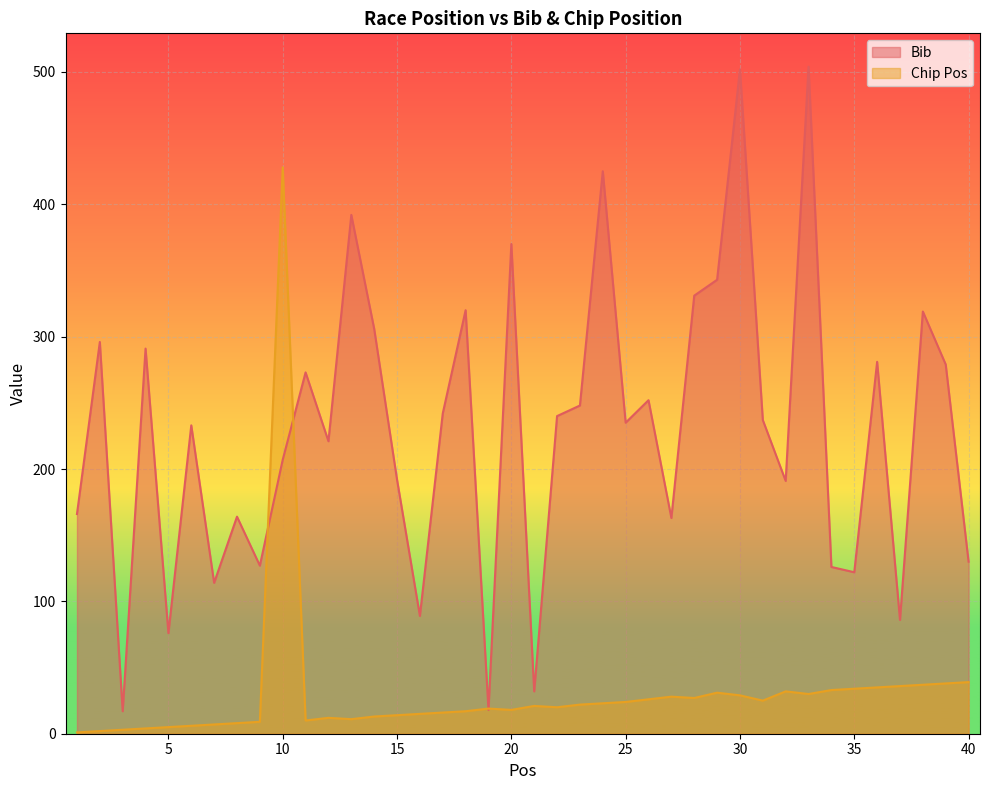

Between 35 and 33, which is larger?

33